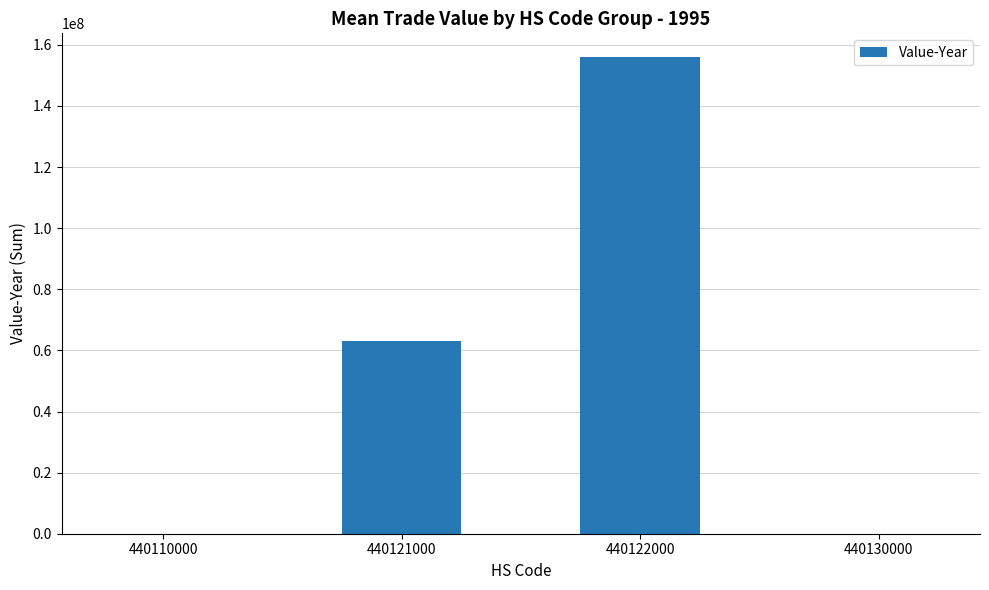

The chart shows a value of 155969351 at 440122000. True or false?

True